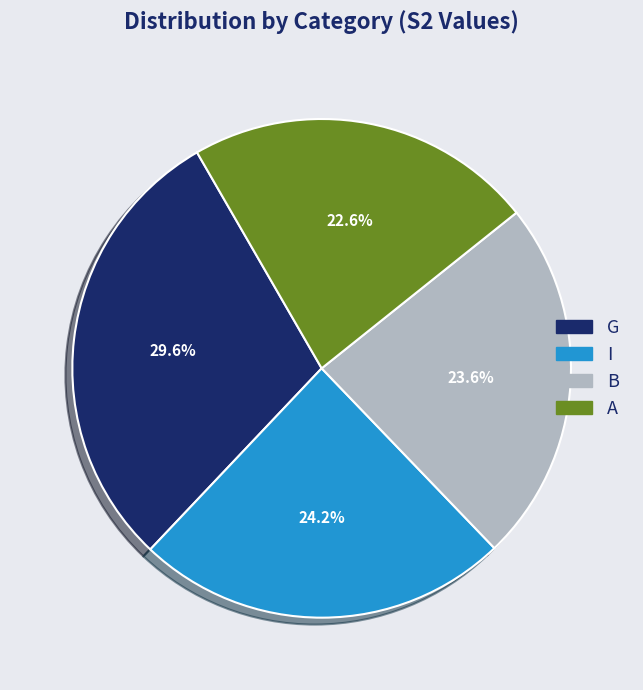

What is the total percentage of B and G?

53.2%